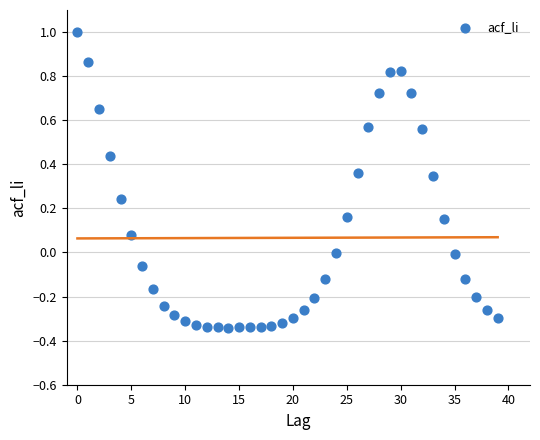

What is the range of Y values (max minus min)?

1.3